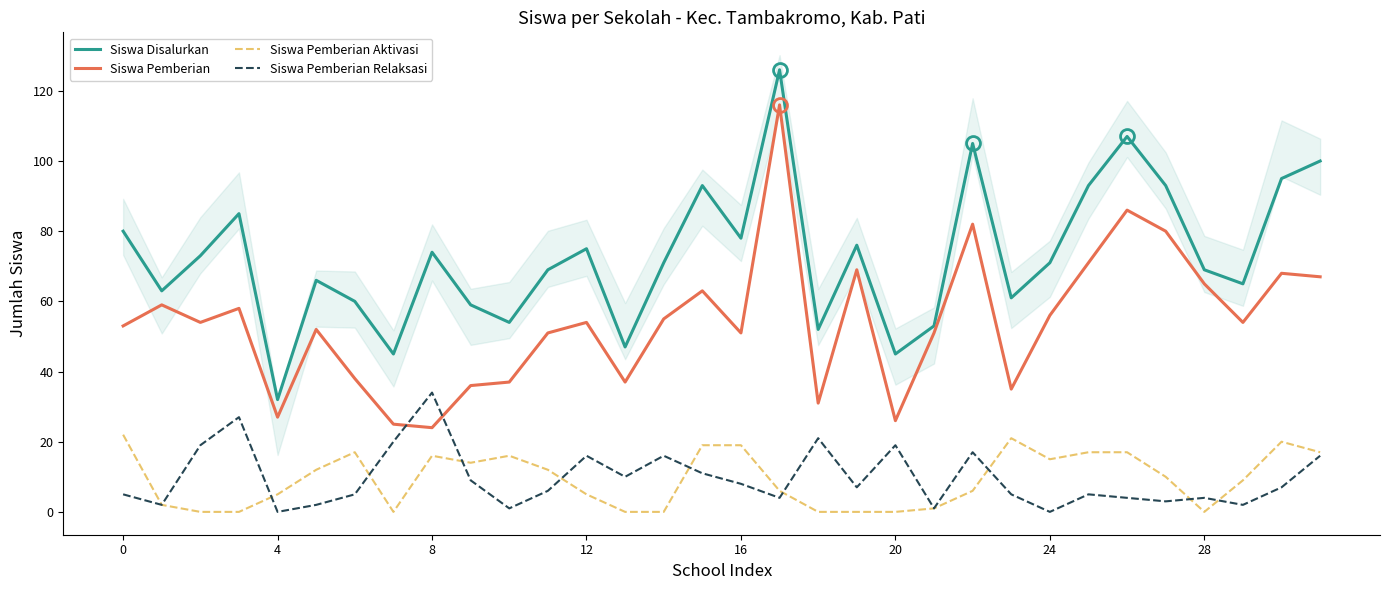

Which category has the highest value in the Siswa Pemberian Relaksasi series?

8